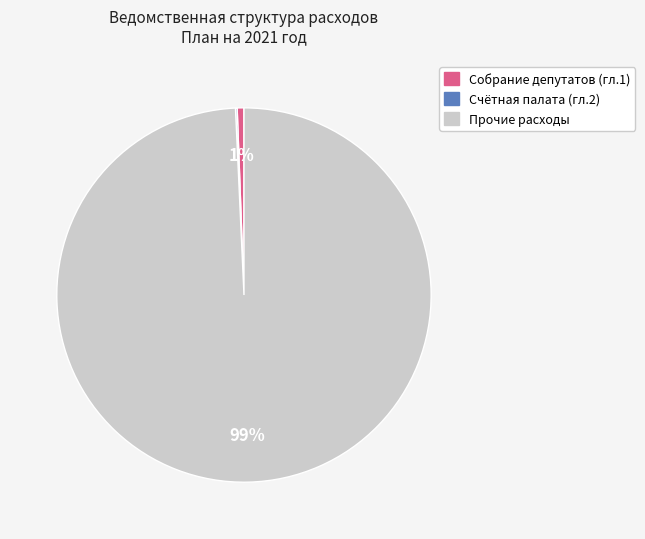

Is there a majority slice in this chart?

Yes